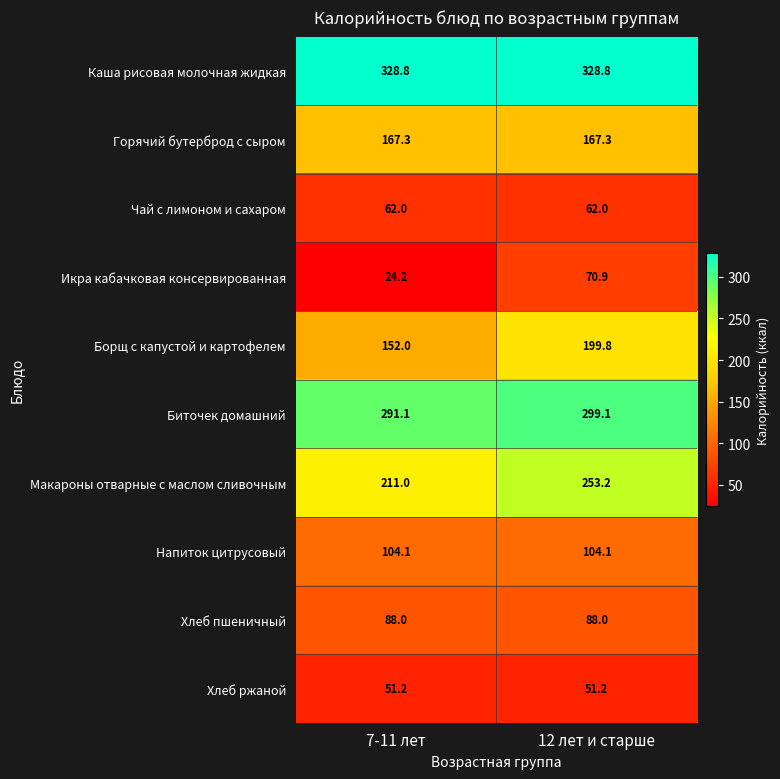

What is the highest value of the Икра кабачковая консервированная series?

70.9